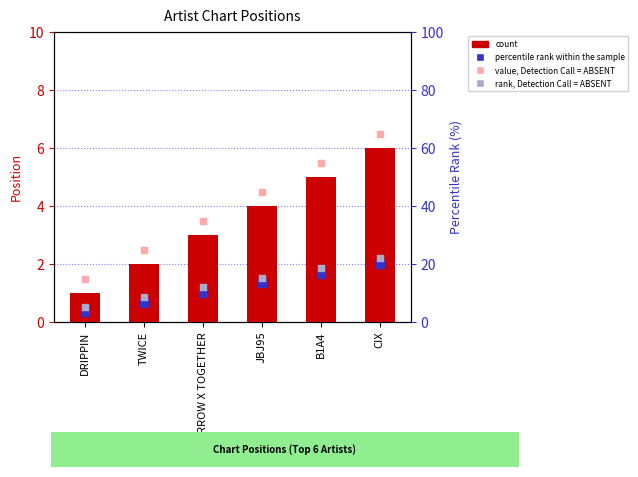

Which series contains the lowest Y value?

count